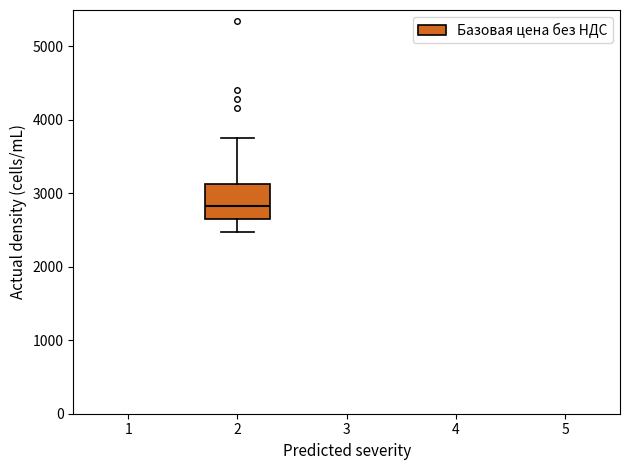

Read this box plot against the y-axis: the position of the median line, the range covered by the box, and the ends of both whiskers. The values are not printed on the chart, so give them approximately, as read against the axis.

median 2800, box 2700 to 3100, whiskers 2500 to 3800